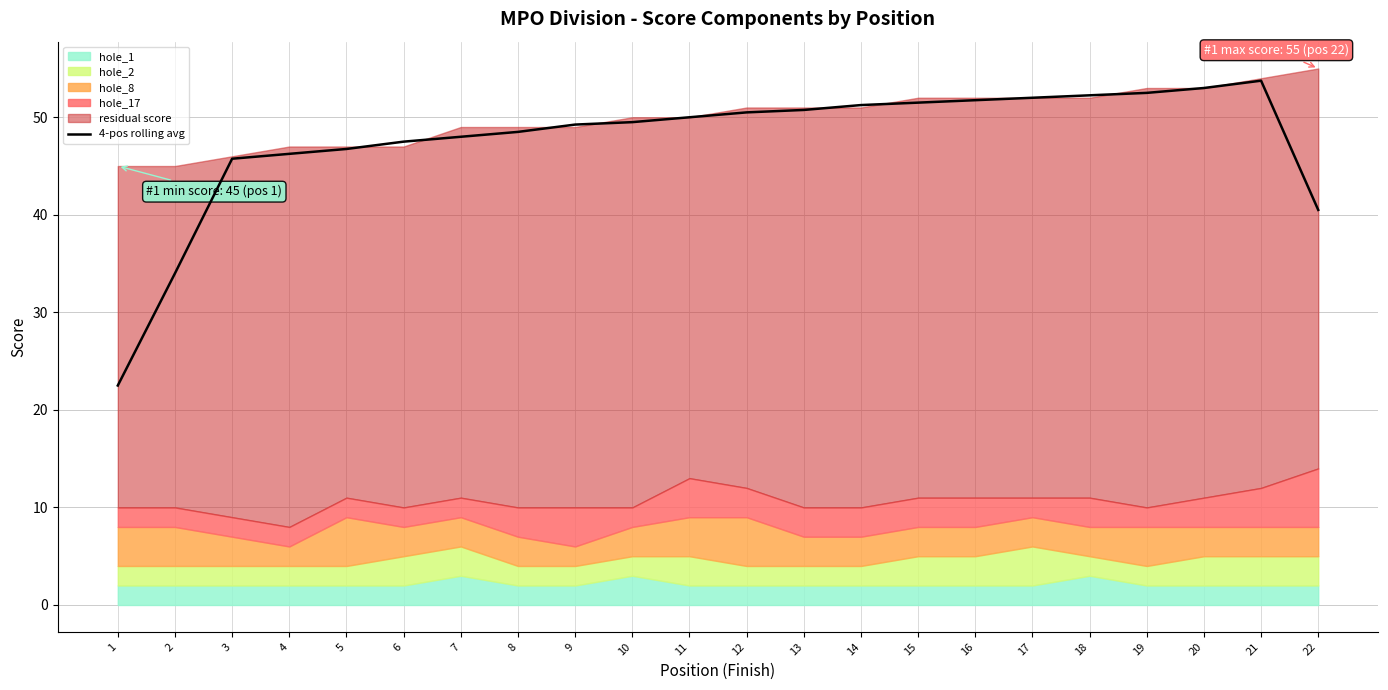

What is the sum of all values?

1047.8